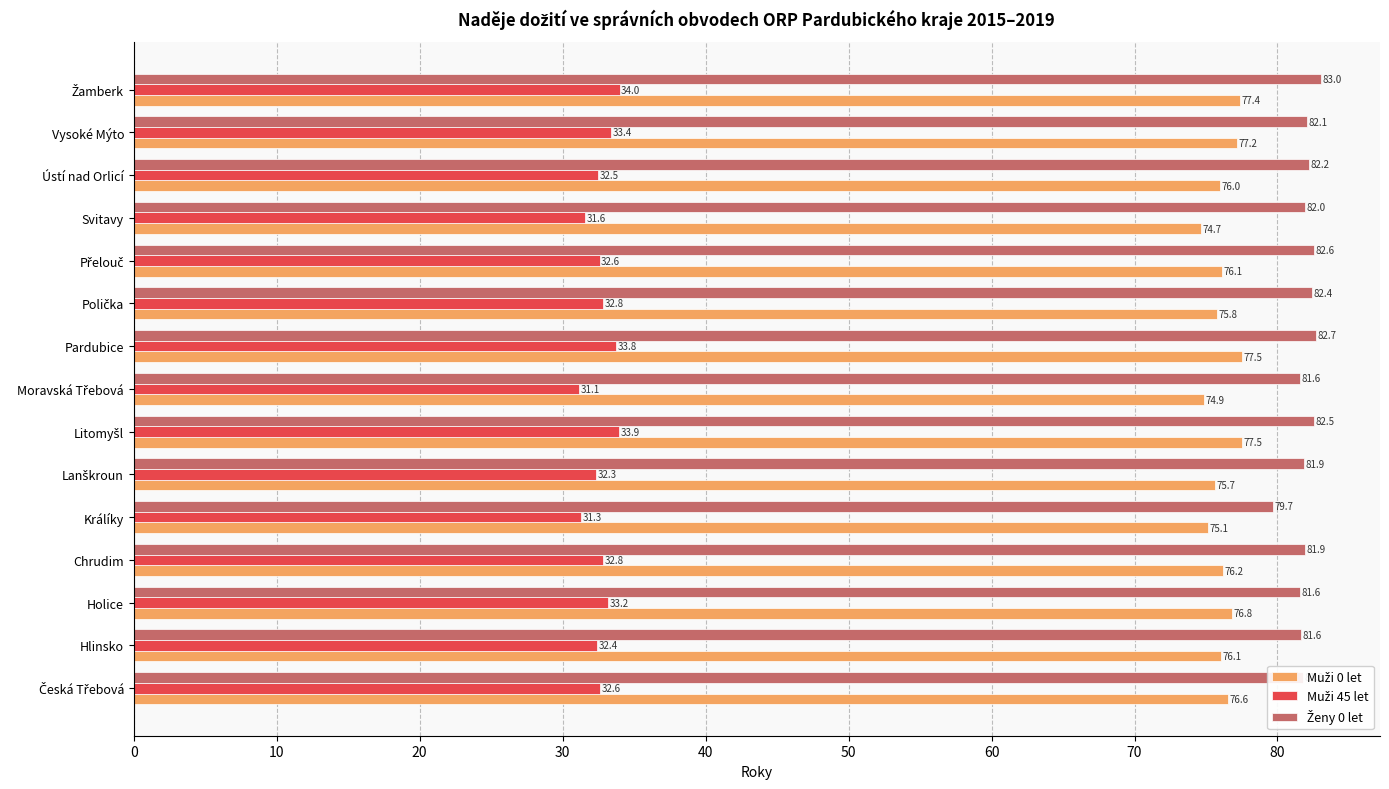

At how many categories does at least one series exceed 75?

15